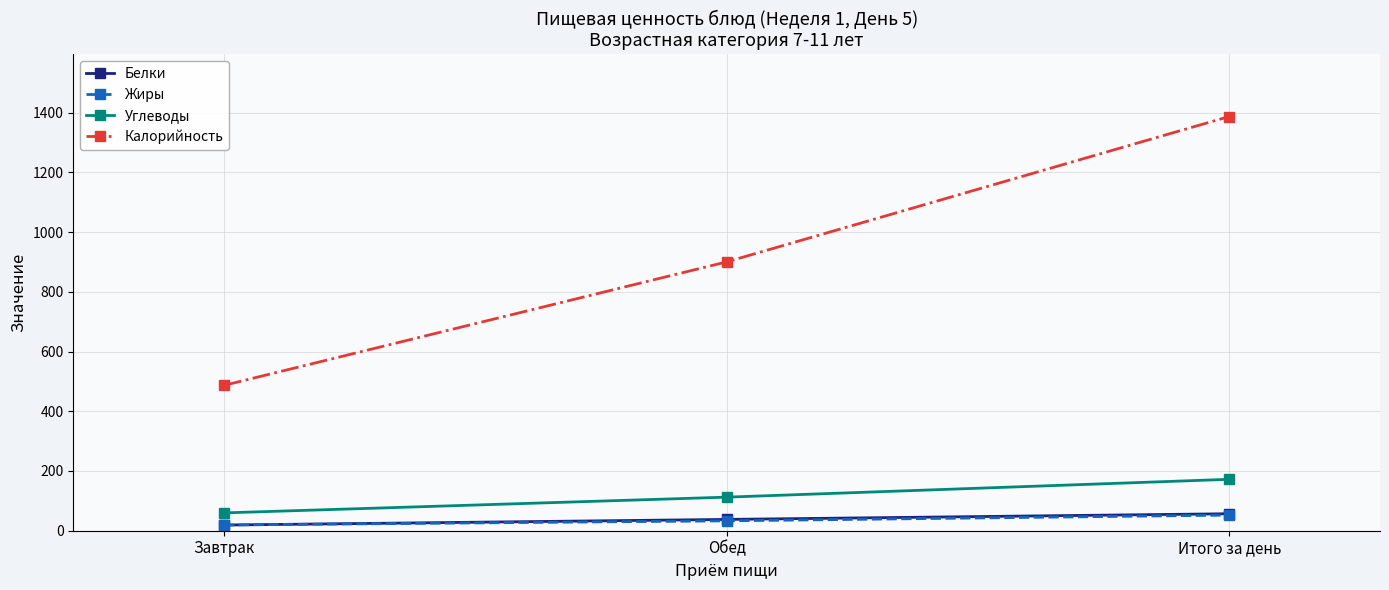

The Калорийность series shows 486.7 at Завтрак. True or false?

True